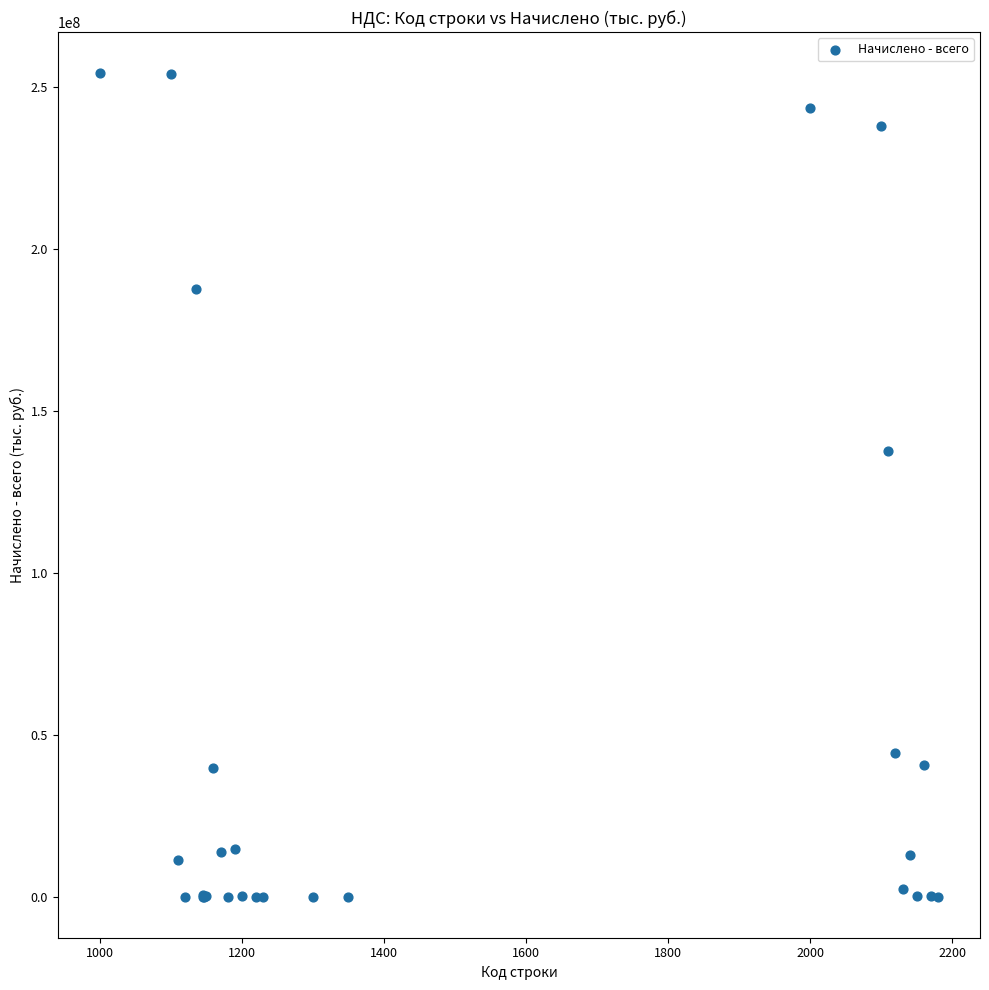

What Y value in the scatter plot is closest to 127062065?

137637907